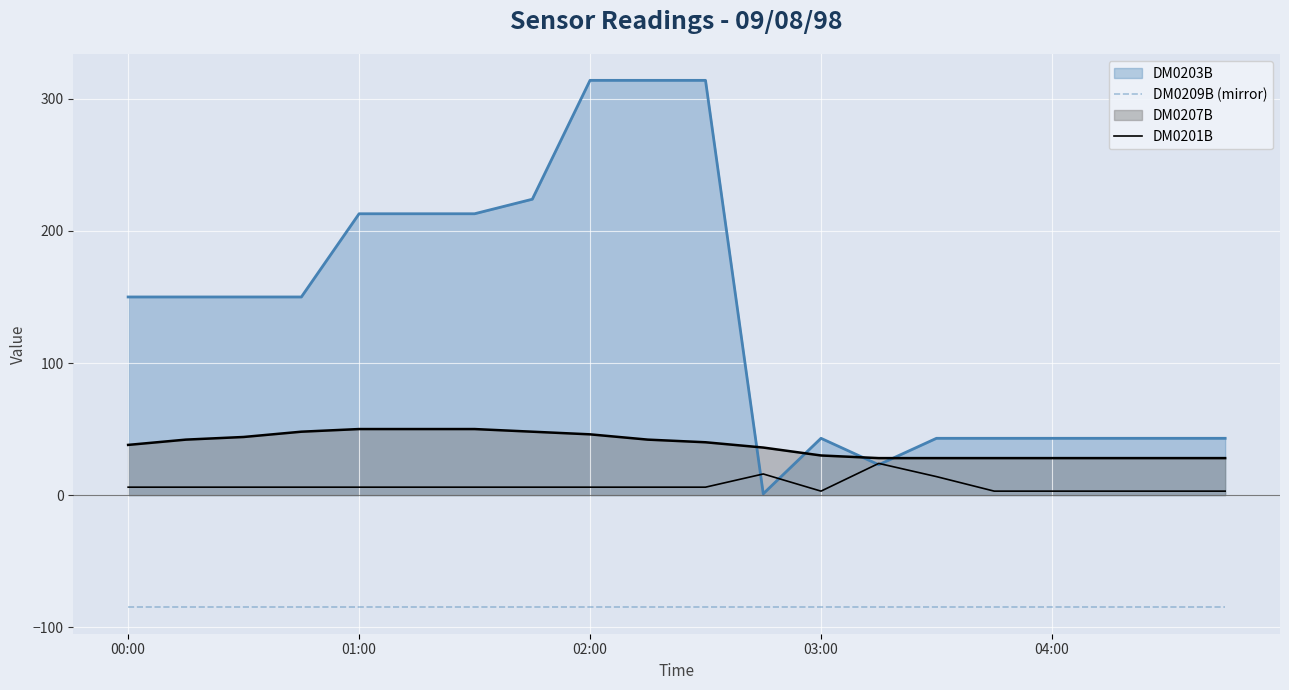

What is the value of the DM0201B point at the 13th from the left?

3